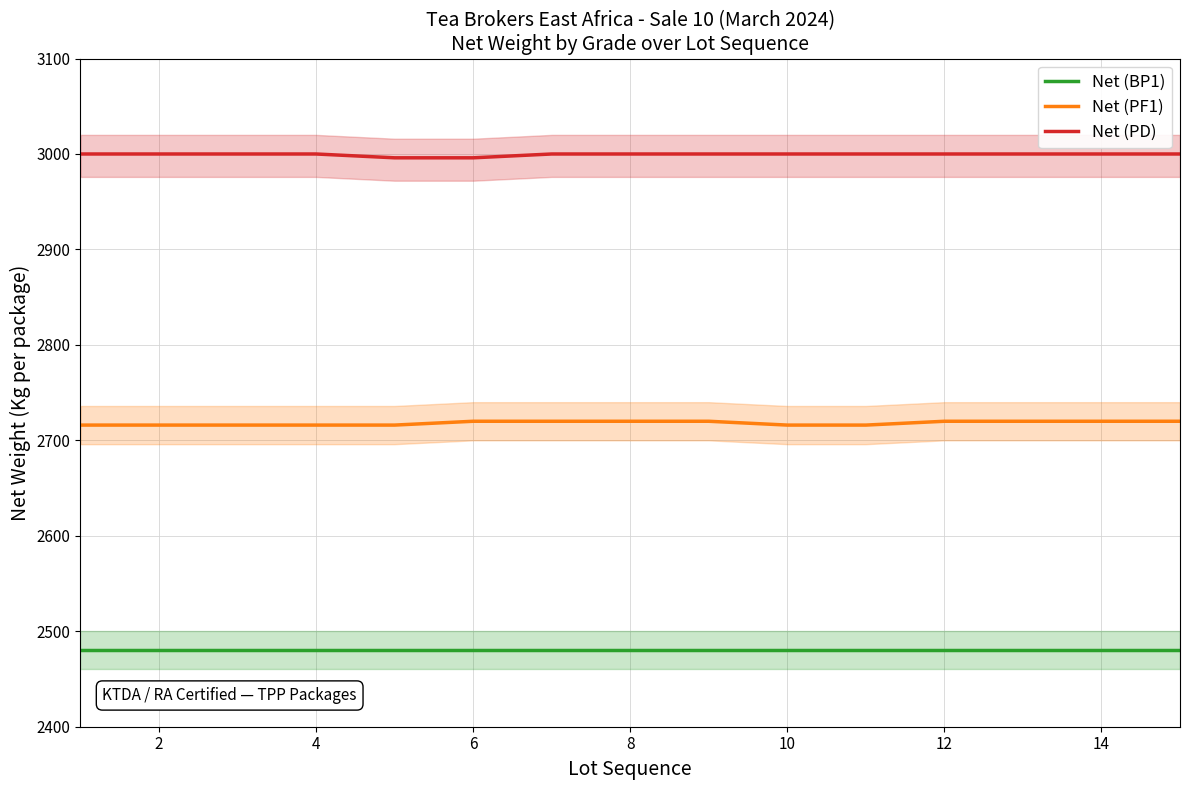

What is the lowest value of the Net (PD) series?

2996